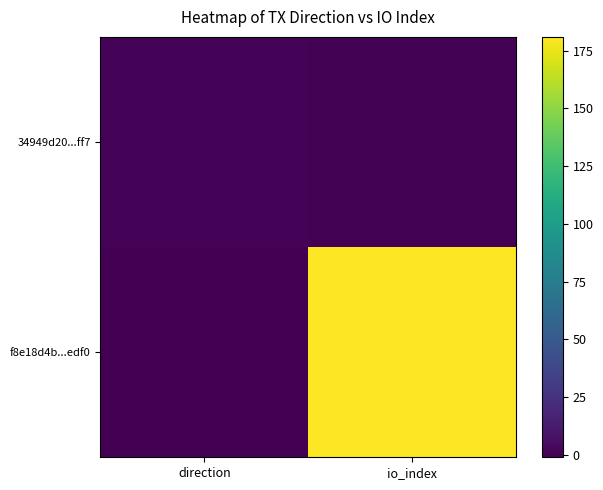

What is the maximum value shown in the chart?

181